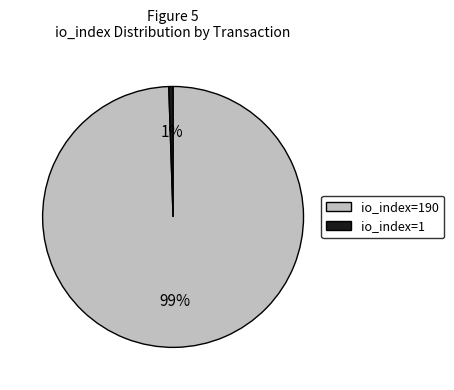

Rank the categories by value from highest to lowest.

io_index=190, io_index=1